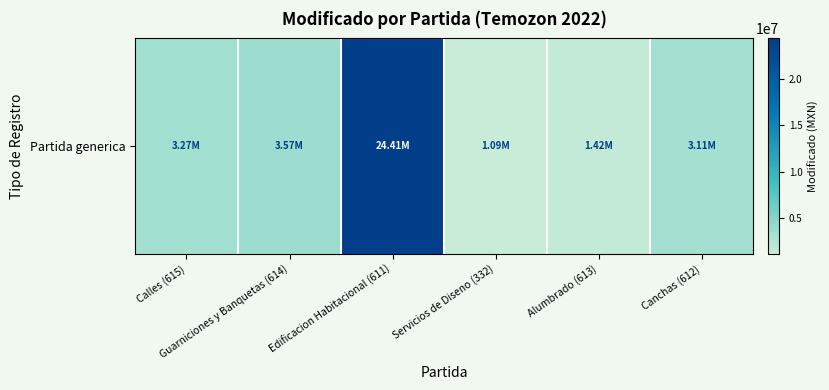

What is the change in value from Calles (615) to Guarniciones y Banquetas (614)?

+296878